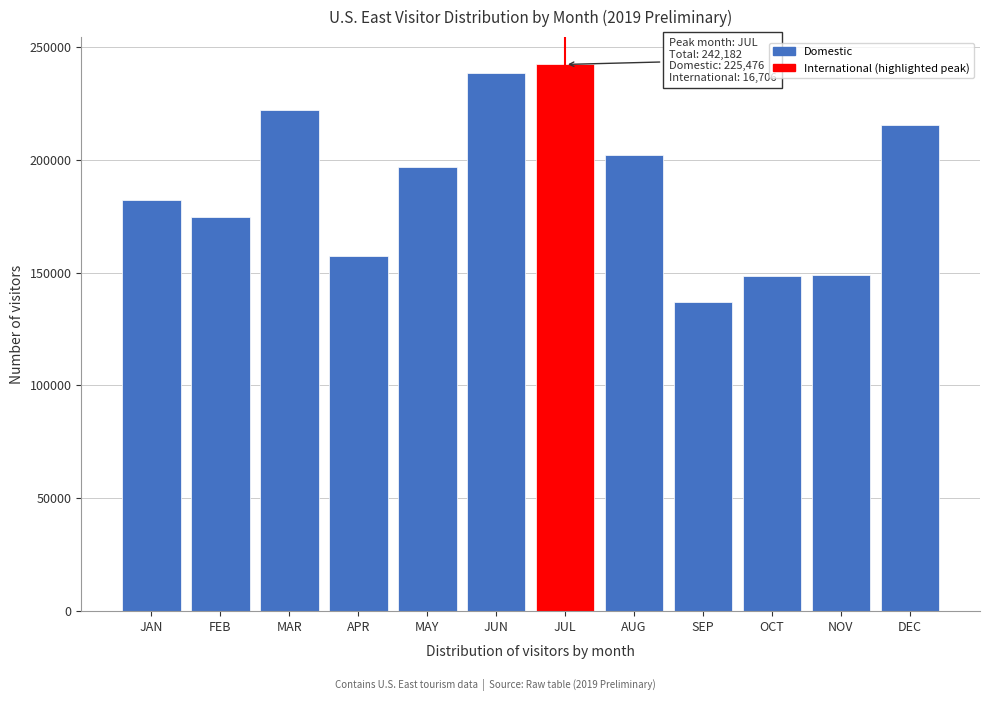

What is the difference between the maximum and minimum values?

105200.9